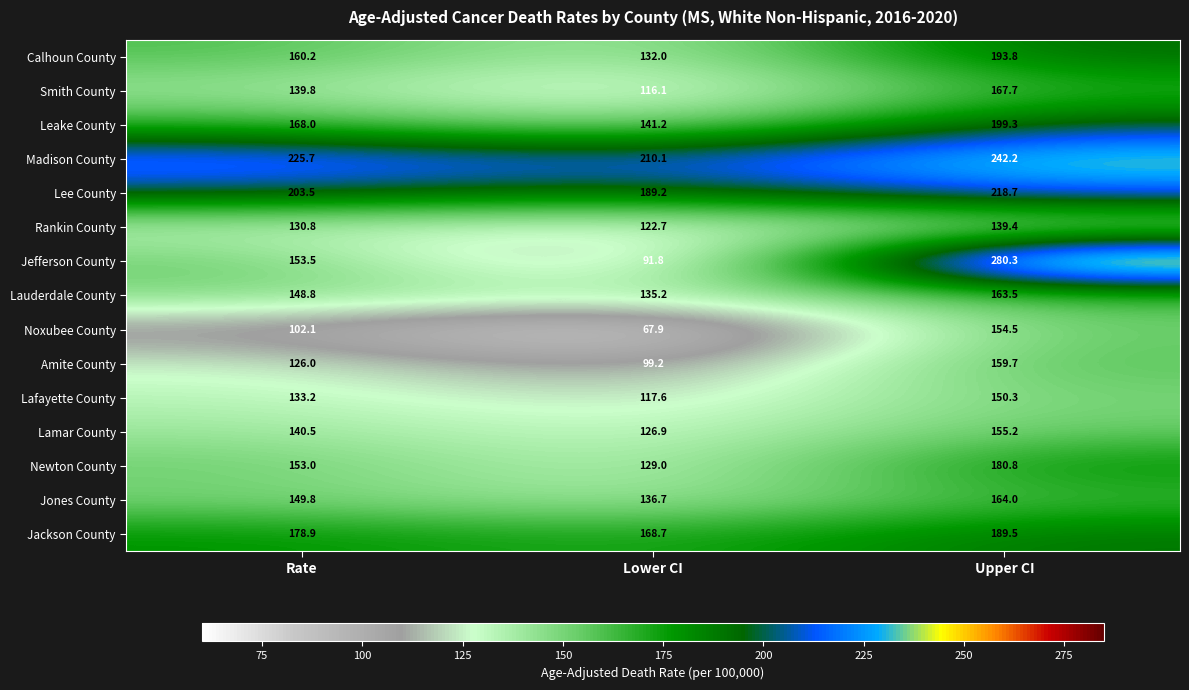

Where is Jackson County nearest to the value 179?

Rate